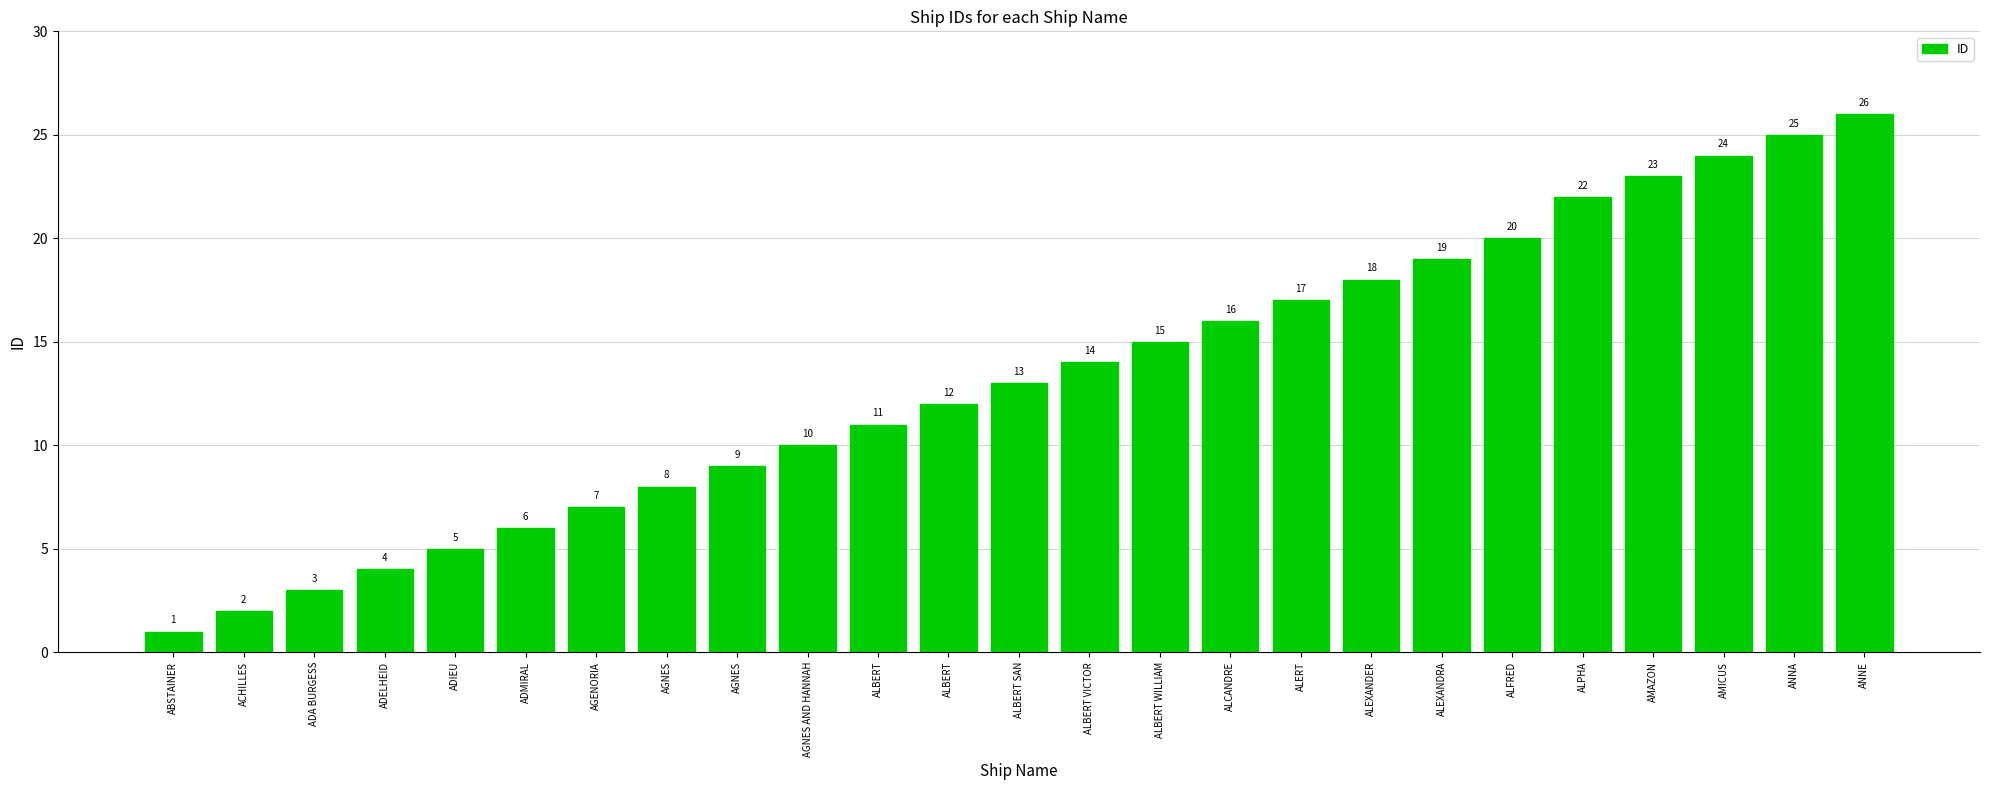

Does the chart contain any negative values?

No